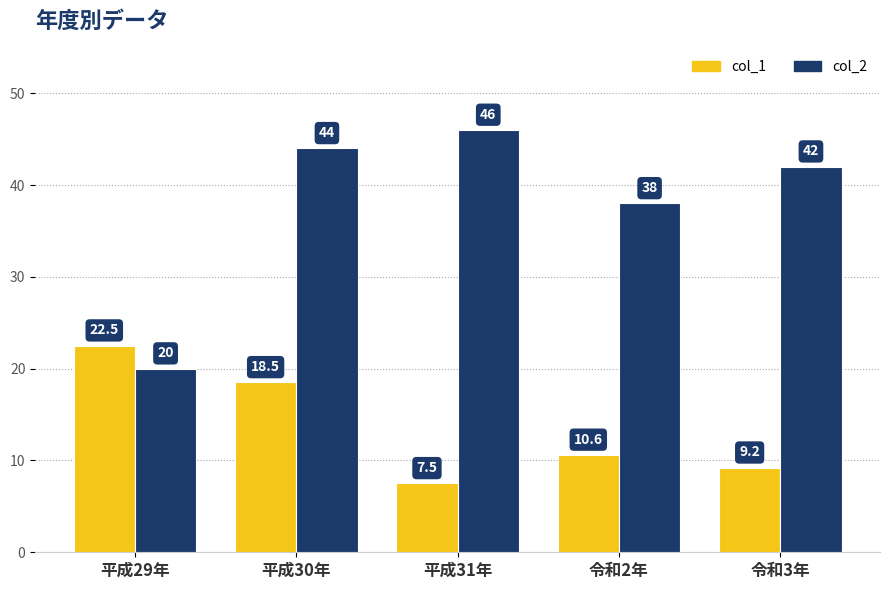

What is the average value of the col_1 series?

13.7